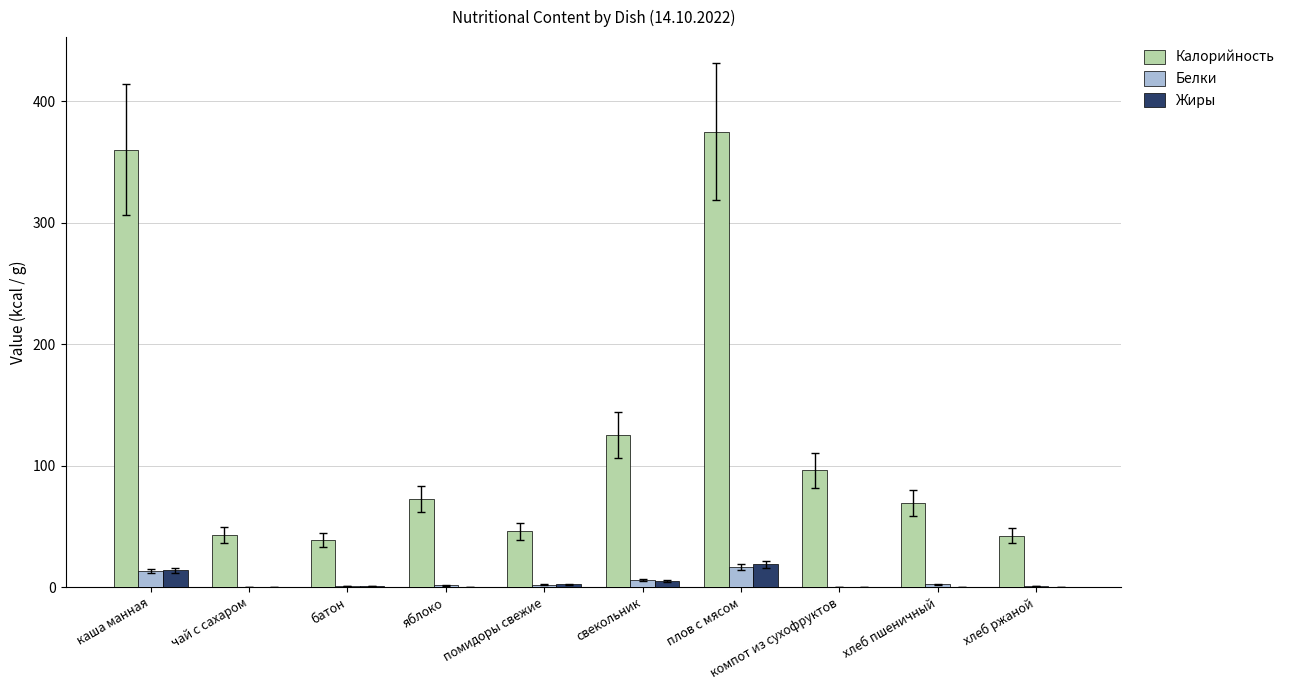

What is the total value across all series at яблоко?

74.0